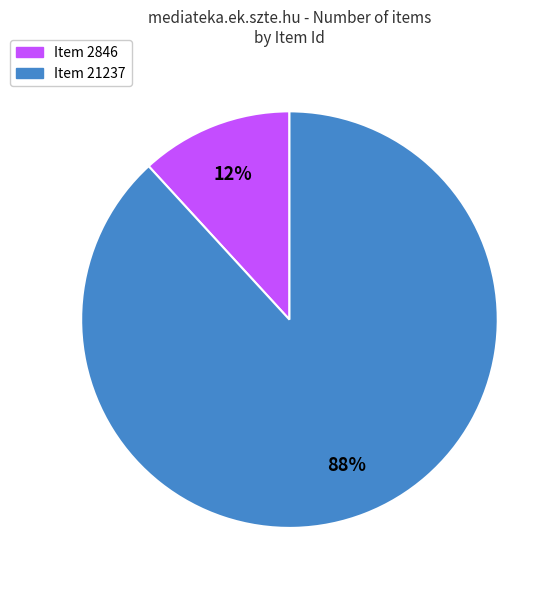

To the nearest percent, what is the difference between the Item 2846 and Item 21237 slice percentages?

76%